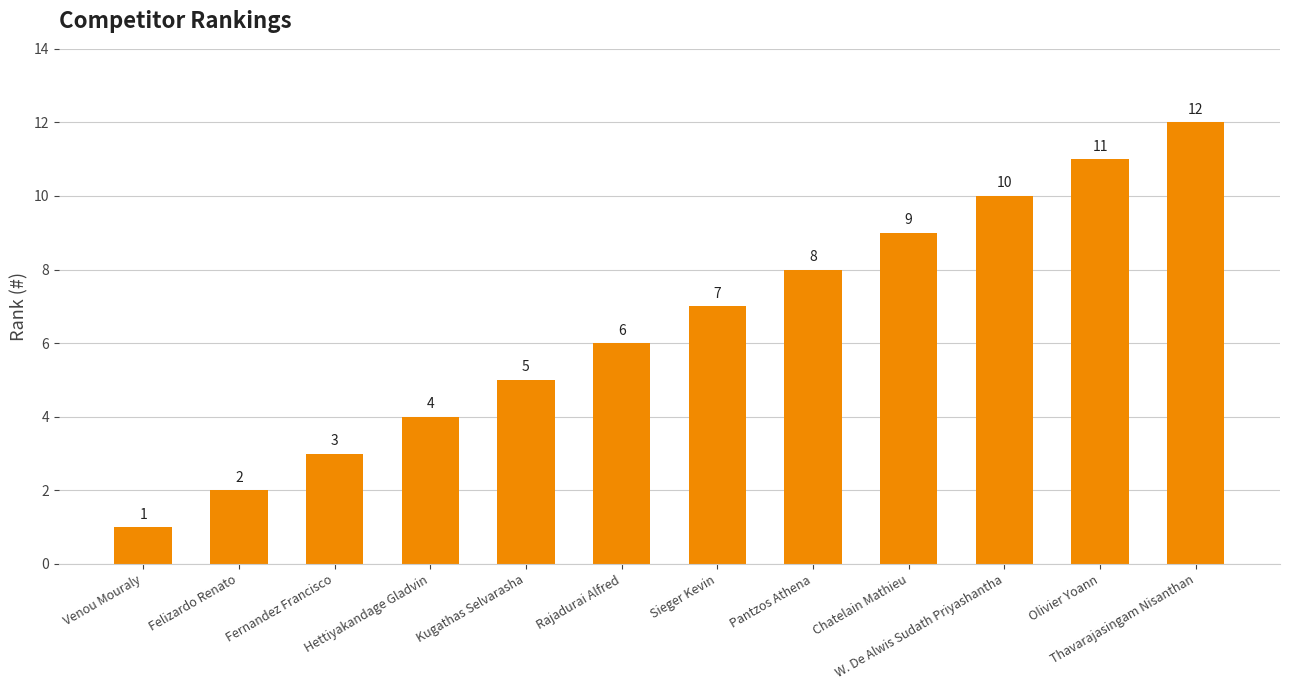

What is the label of the 7th bar from the left?

Sieger Kevin